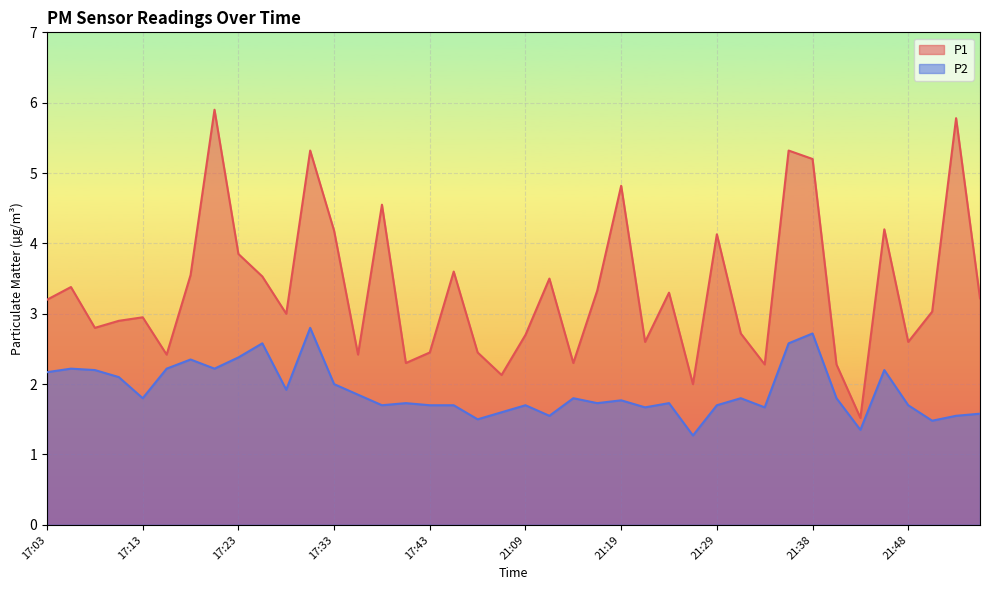

Which category has the highest value in the P2 series?

17:31